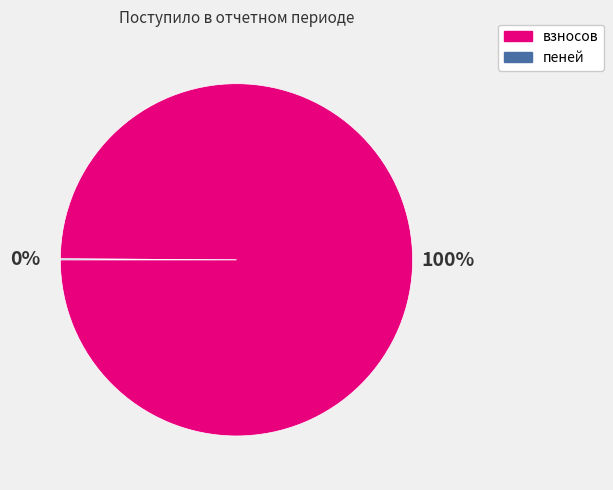

What is the majority slice?

взносов